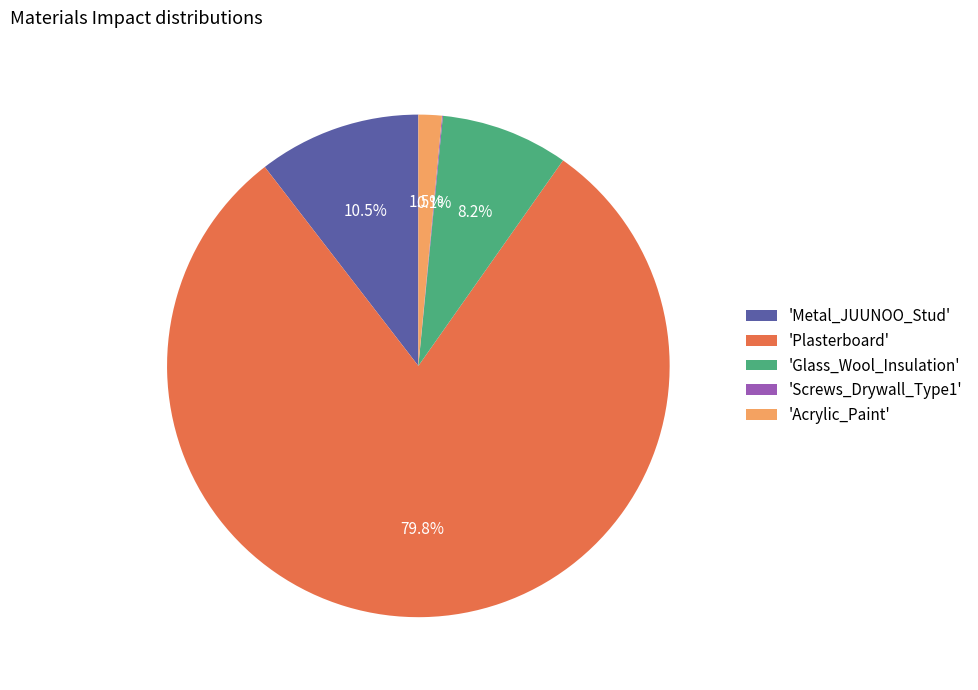

Which slice is the largest?

'Plasterboard'